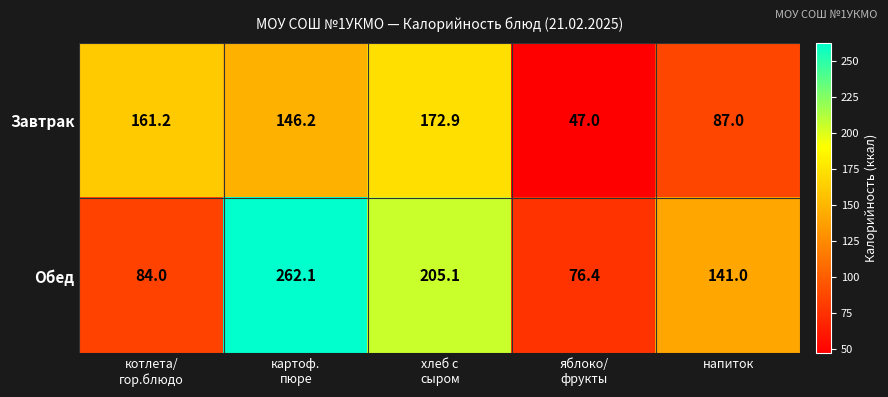

What is the difference between the second highest and second lowest values in the Обед series?

121.1